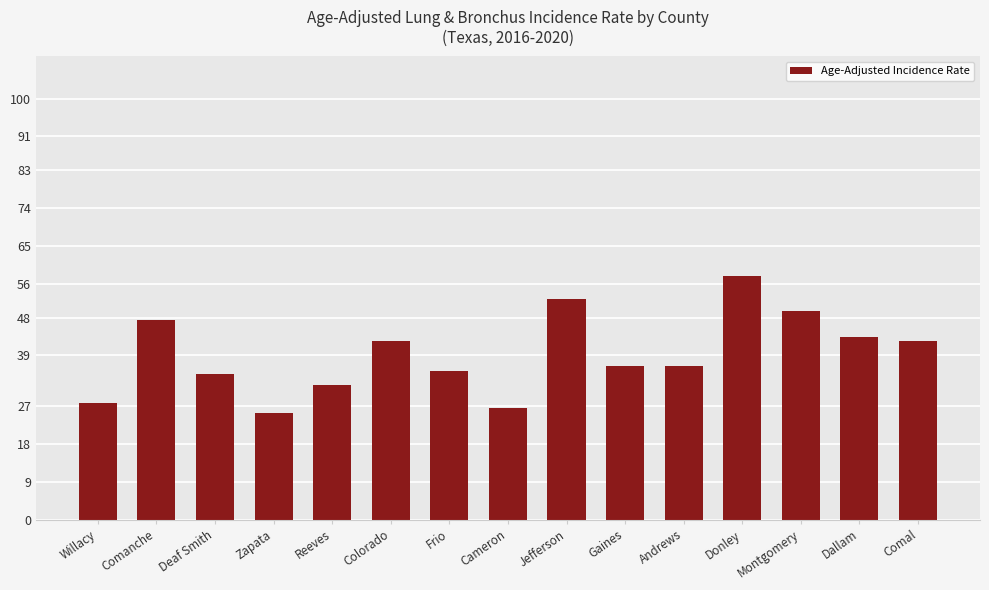

Which category has the lowest value across all series?

Zapata